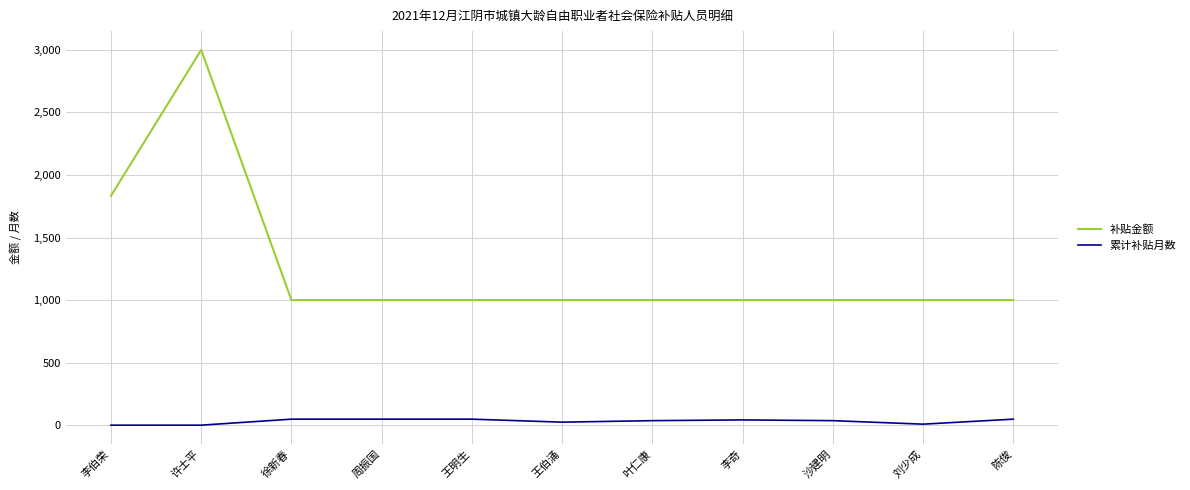

At which category is the sum across all series the highest?

许士平